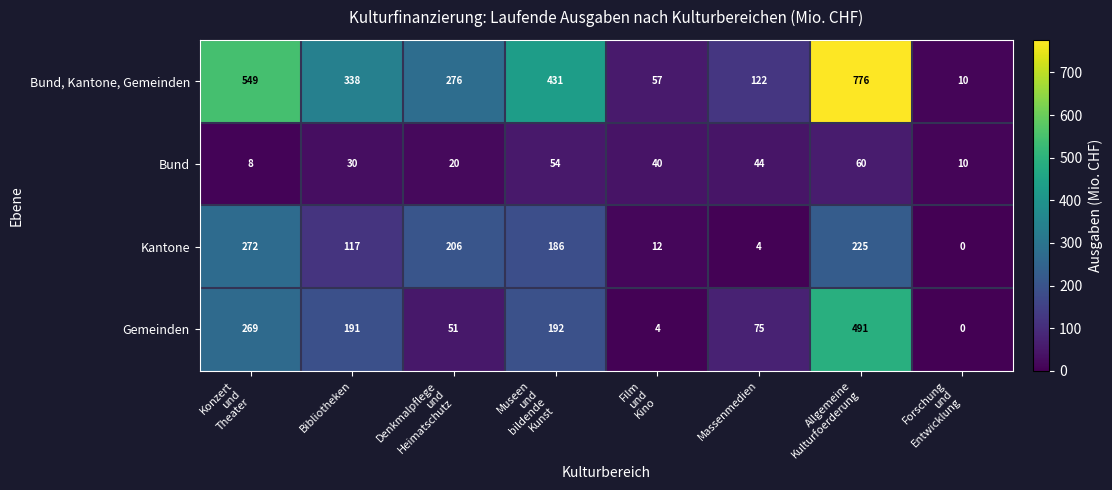

At how many categories does at least one series exceed 472?

2